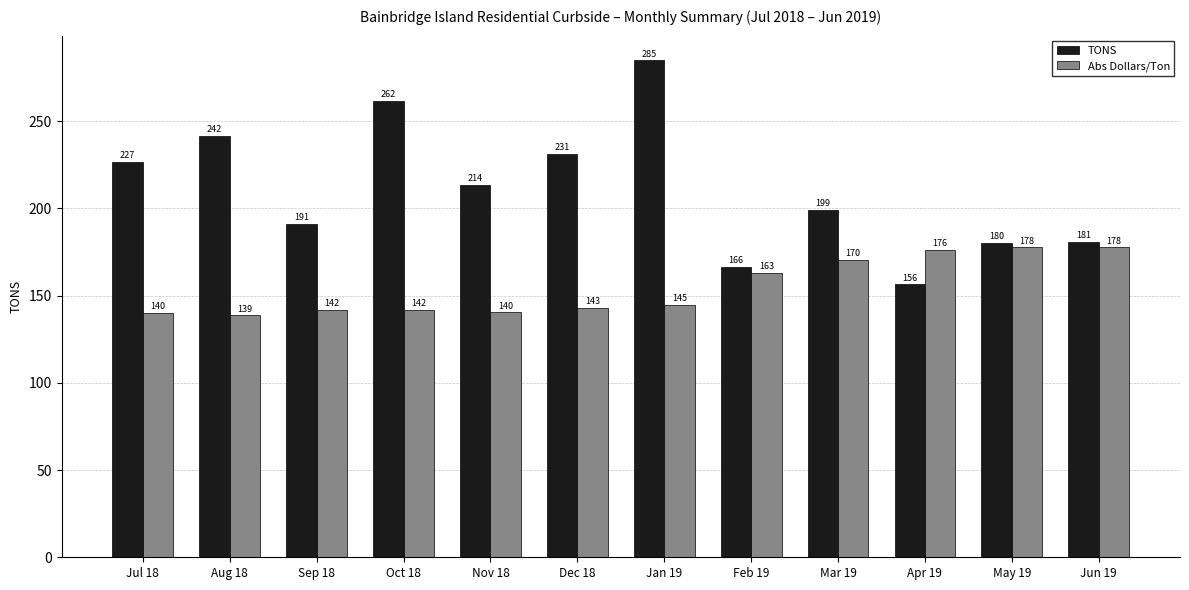

The Abs Dollars/Ton series shows 49.4 at Apr 19. True or false?

False